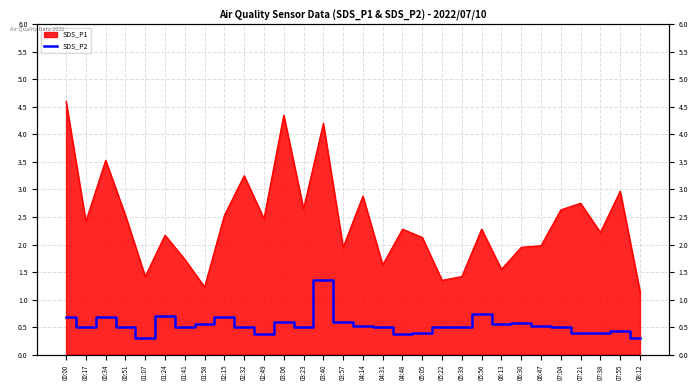

How many values are between 0 and 1?

29